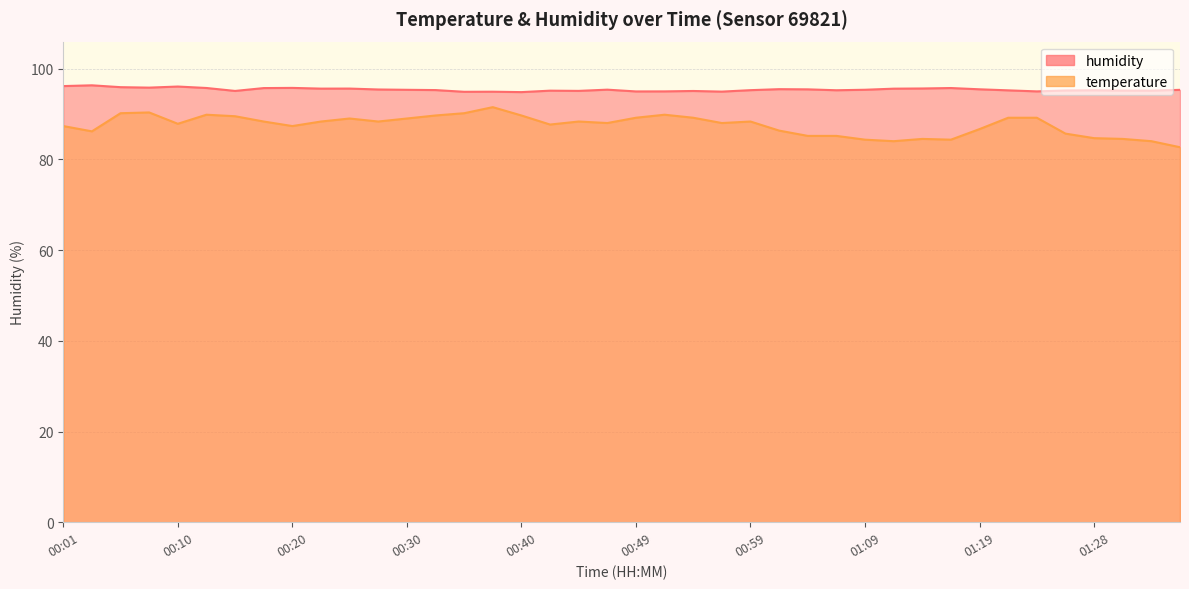

How many data points in humidity are less than 95?

4